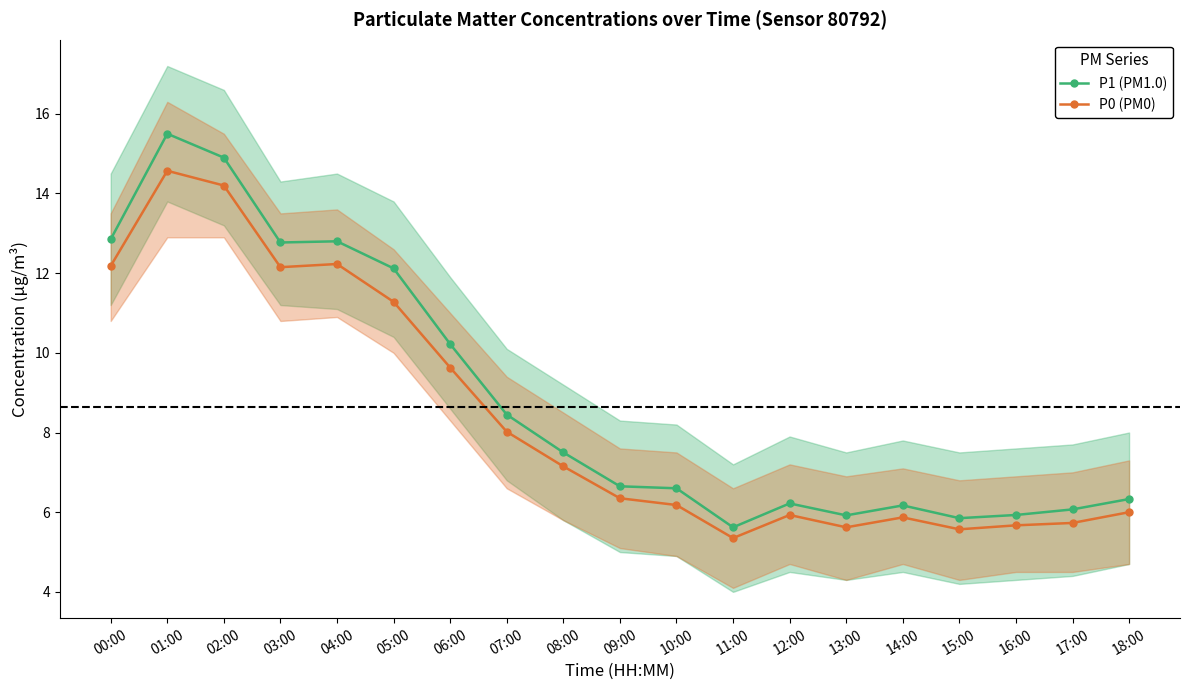

How many interior local peaks does the P0 (PM0) series have?

4